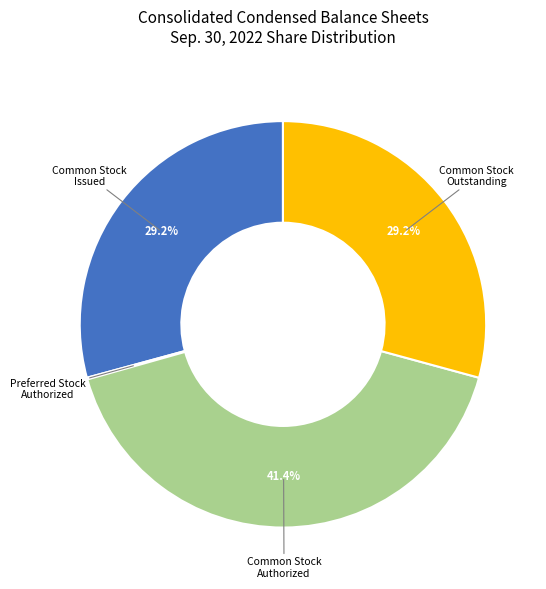

Which slice is the largest?

Common Stock Authorized